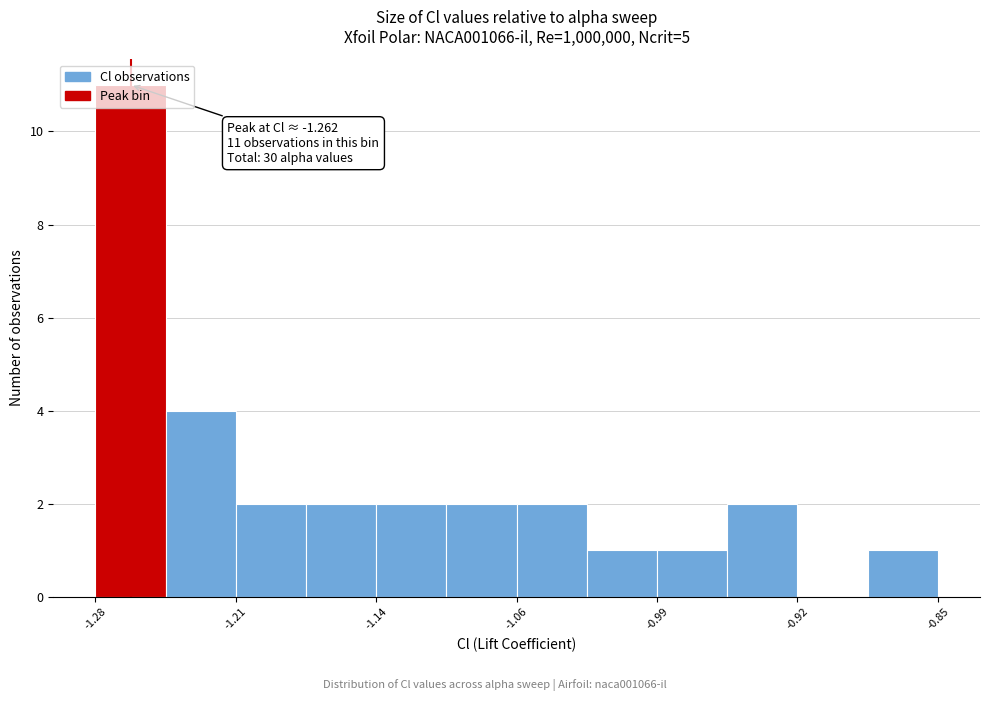

Around what value on the x-axis is the tallest bar? Give the approximate position of its centre, as read against the axis.

-1.26